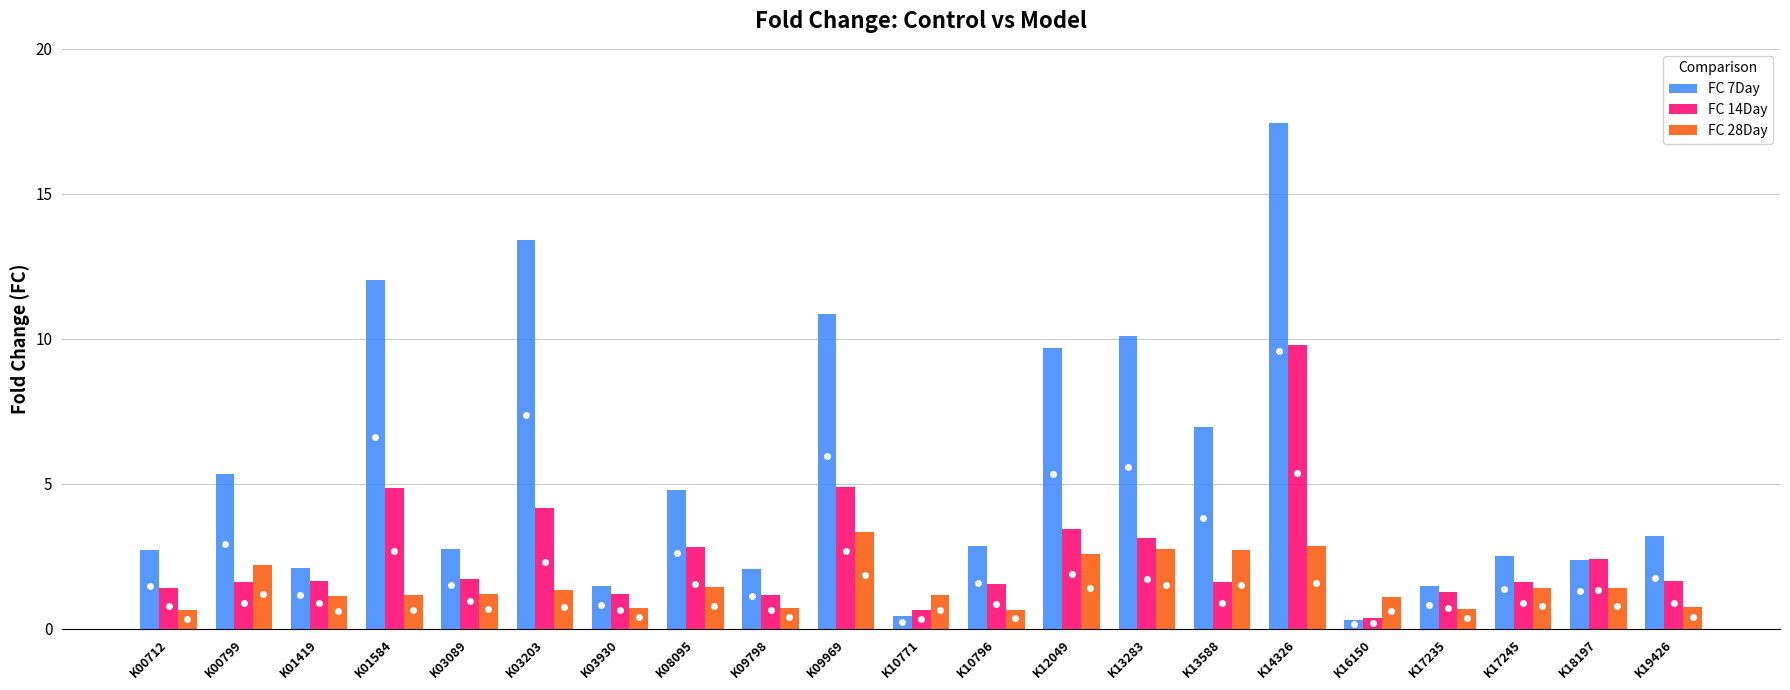

At how many categories does at least one series exceed 3?

10